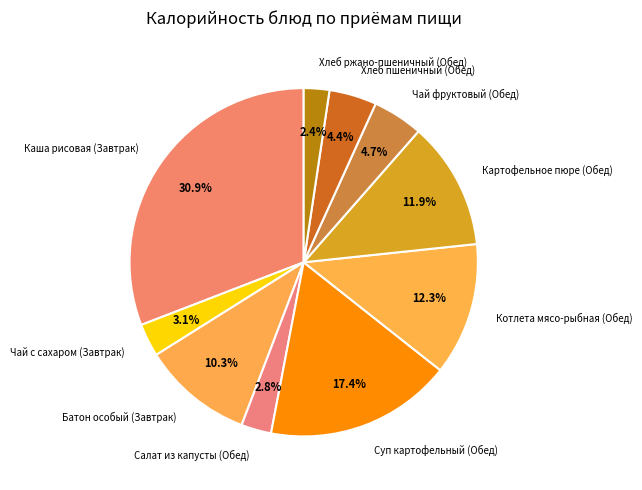

To the nearest percent, what portion does Каша рисовая (Завтрак) represent?

31%